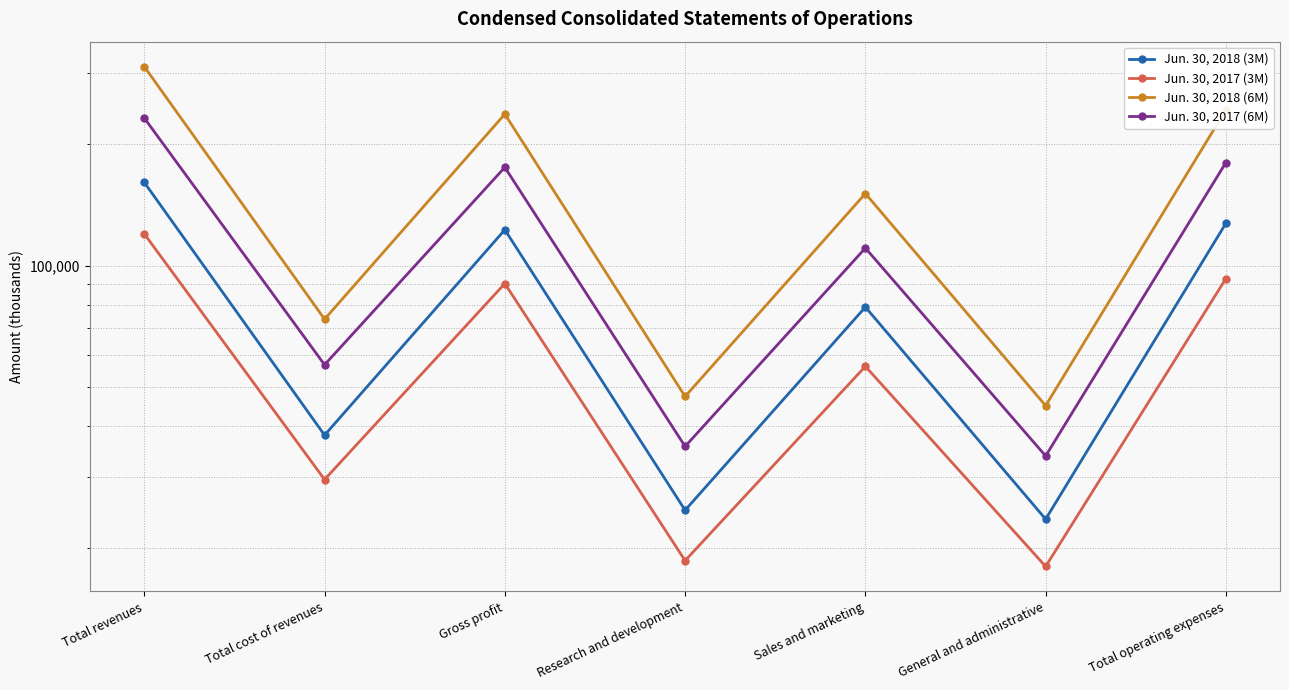

At how many categories does at least one series exceed 178131?

3